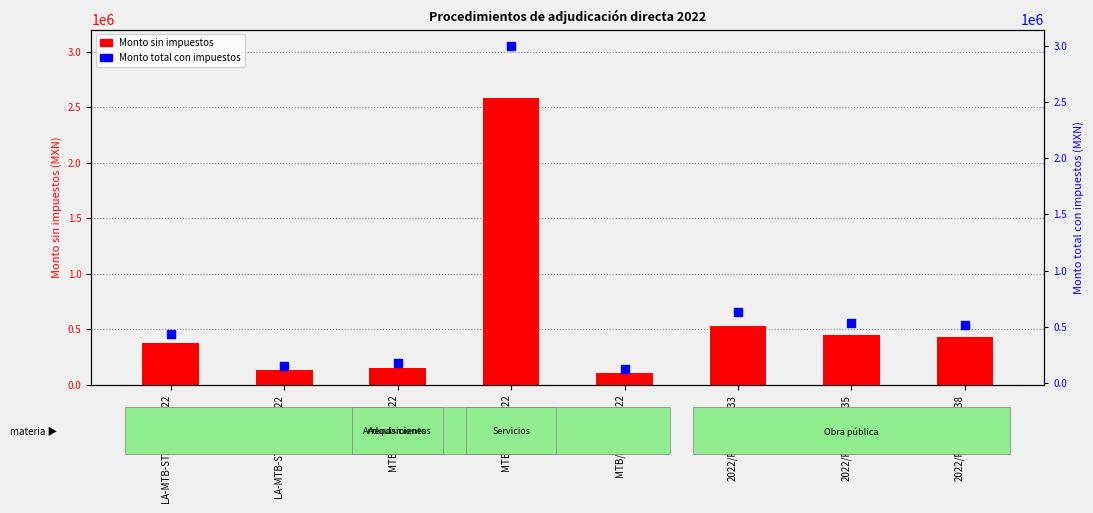

At how many categories does at least one series exceed 2439233?

1